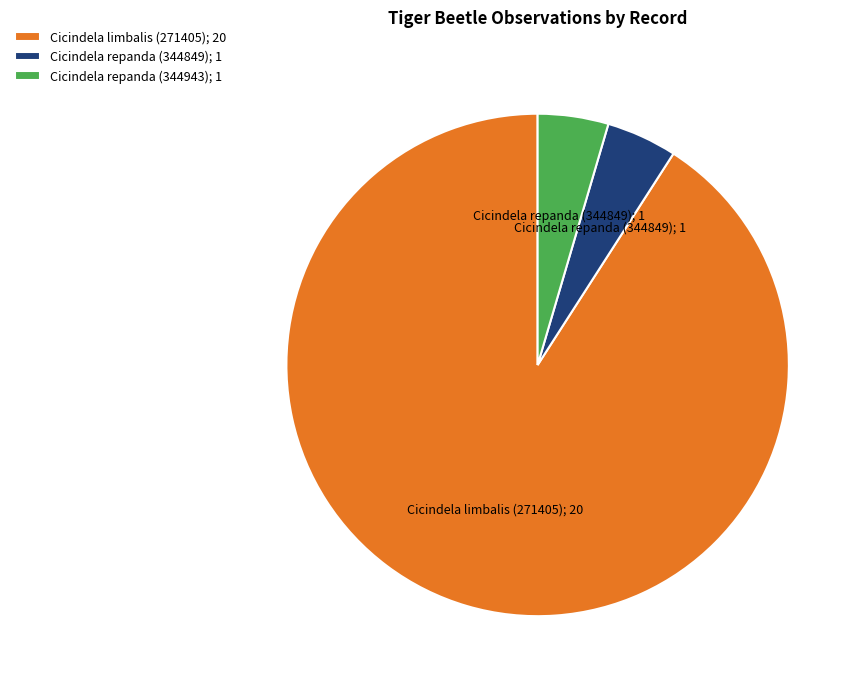

The Cicindela repanda (344849); 1 slice represents 12% of the pie. True or false?

False